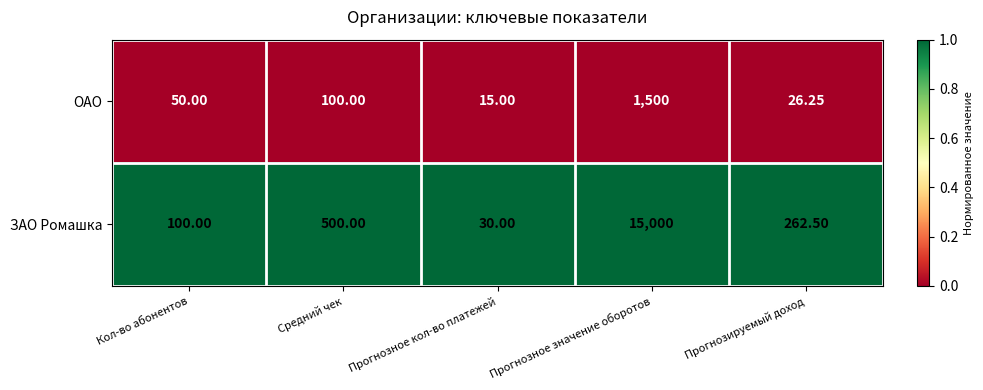

Is the value of ЗАО Ромашка at Кол-во абонентов greater than the value of ОАО at Прогнозируемый доход?

Yes